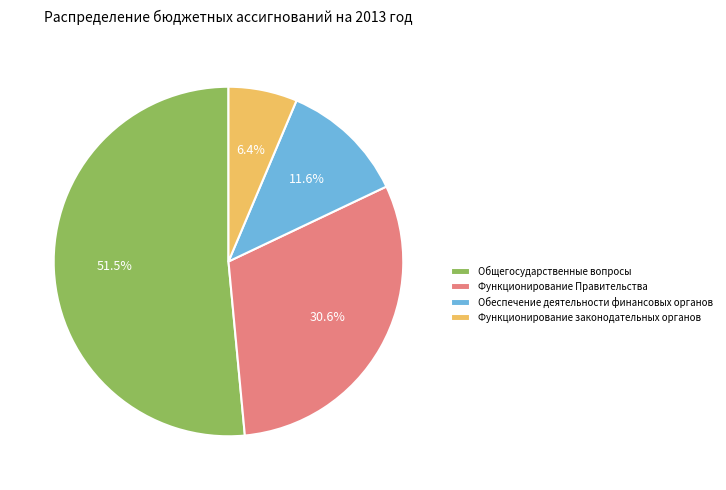

True or false: Функционирование законодательных органов accounts for 1% of the total.

False